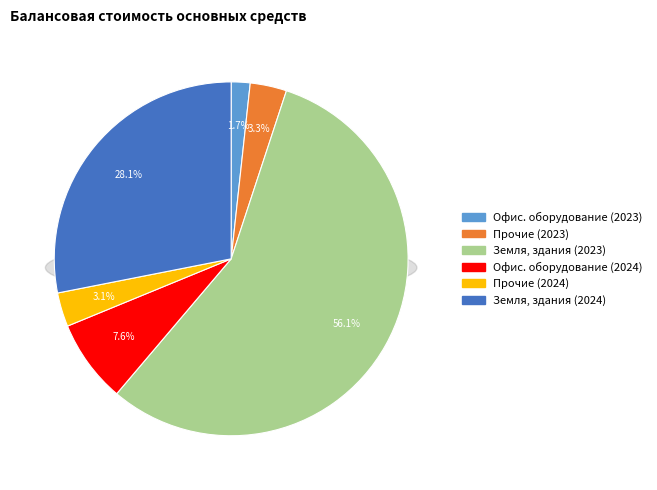

Which has a higher value, Офисное и компьютерное оборудование (2023) or Офисное и компьютерное оборудование (2024)?

Офисное и компьютерное оборудование (2024)